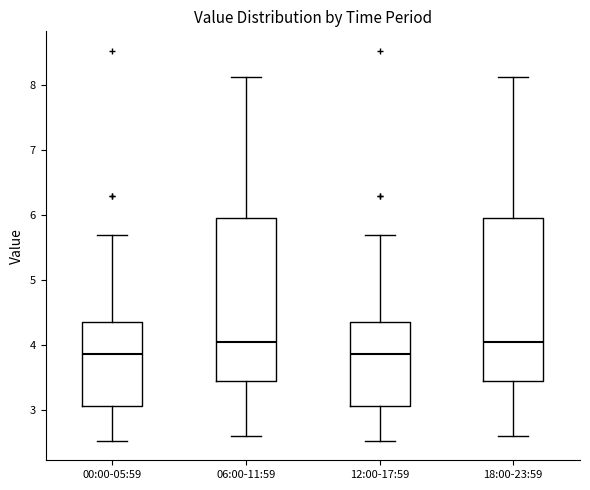

Where does the lower whisker of the box for 12:00-17:59 end on the y-axis? The values are not printed on the chart, so give them approximately, as read against the axis.

2.5